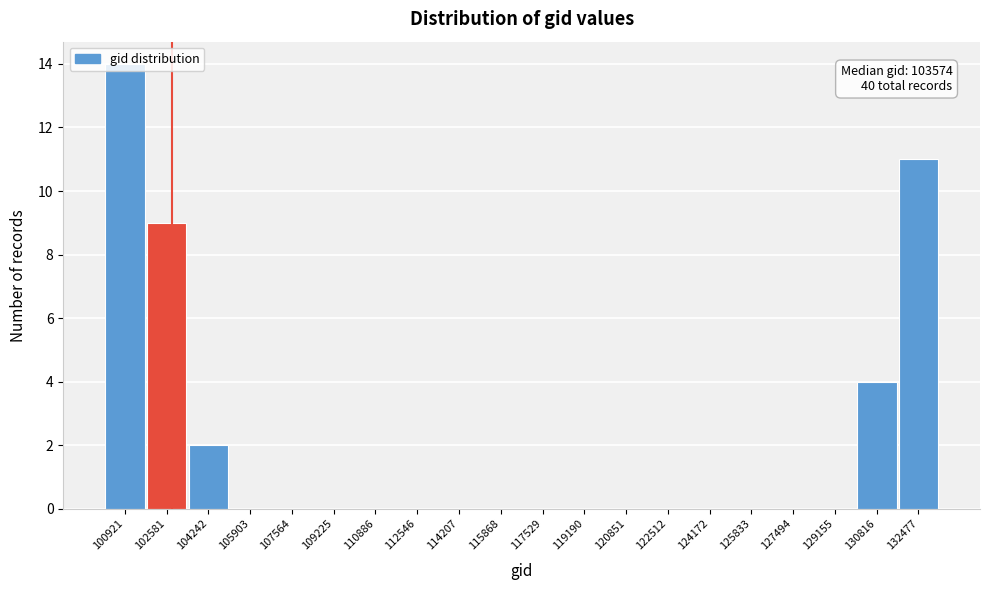

What is the greatest value displayed?

14